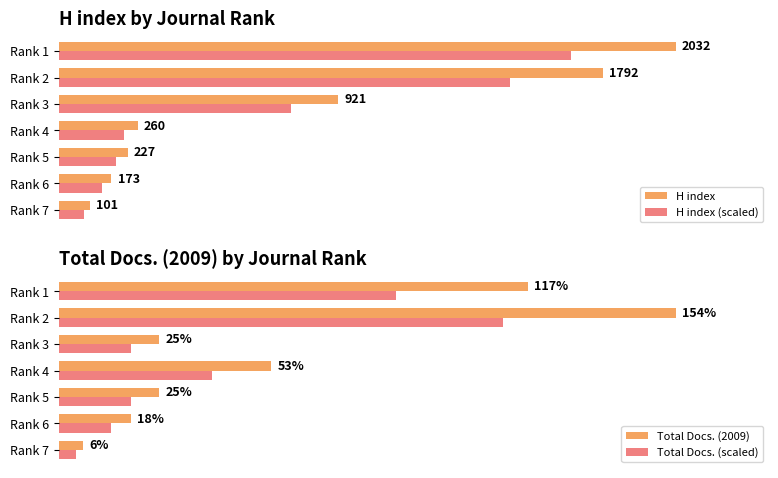

How many bars are there in total?

28